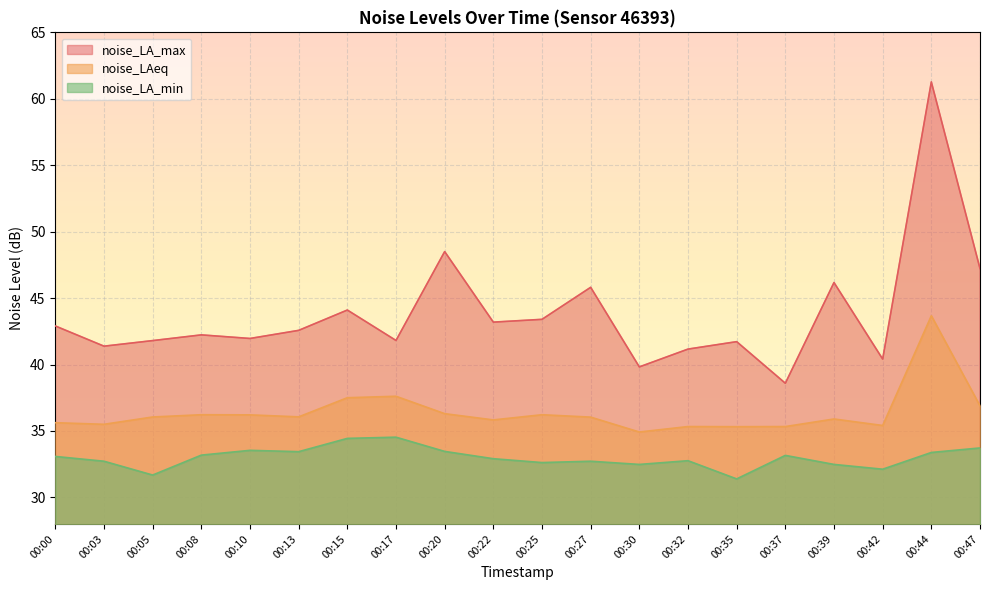

What are all the series names shown in the legend?

noise_LA_max, noise_LAeq, noise_LA_min